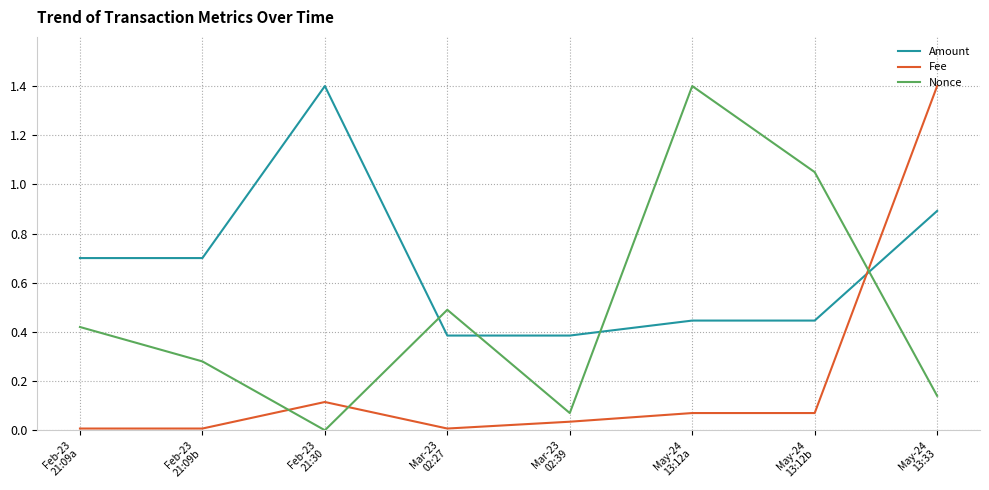

How many times do Amount and Fee cross each other?

1